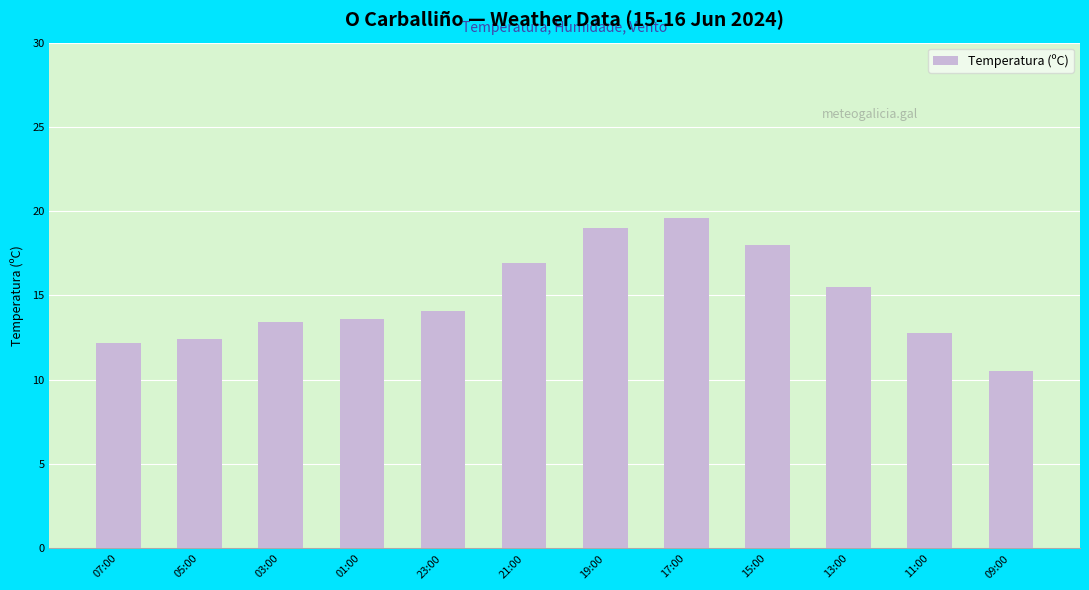

What is the label of the 3rd bar from the left?

03:00